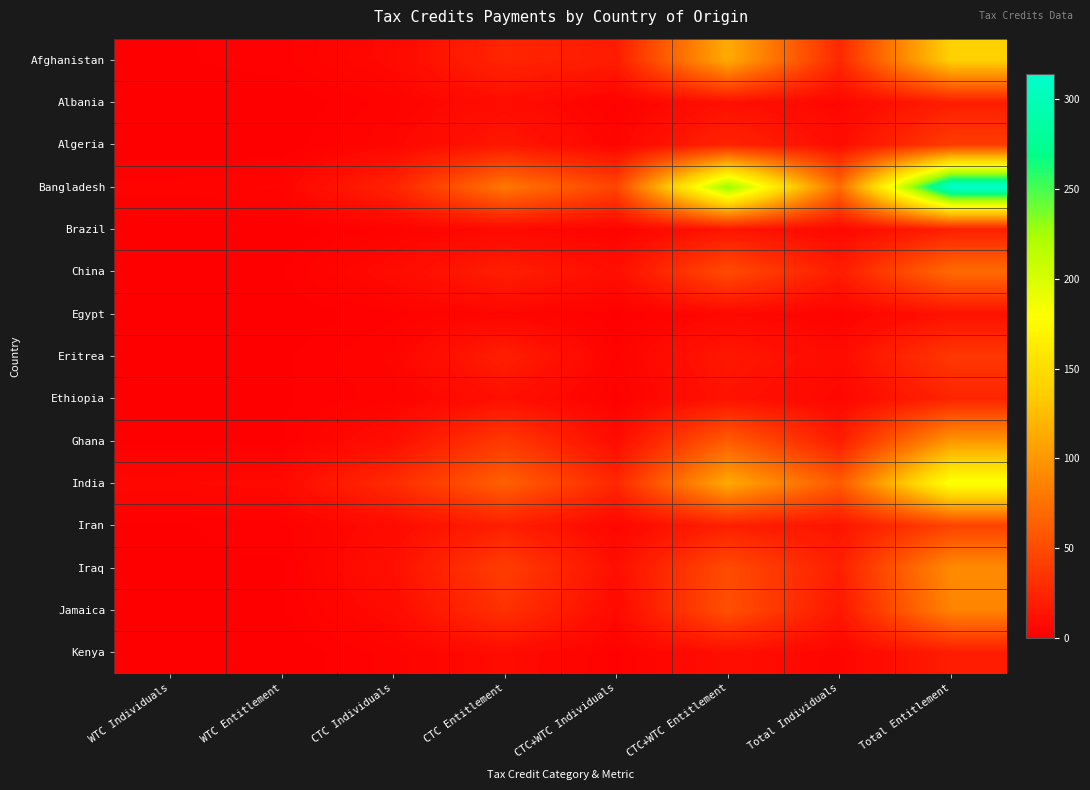

At how many categories does at least one series exceed 258?

1